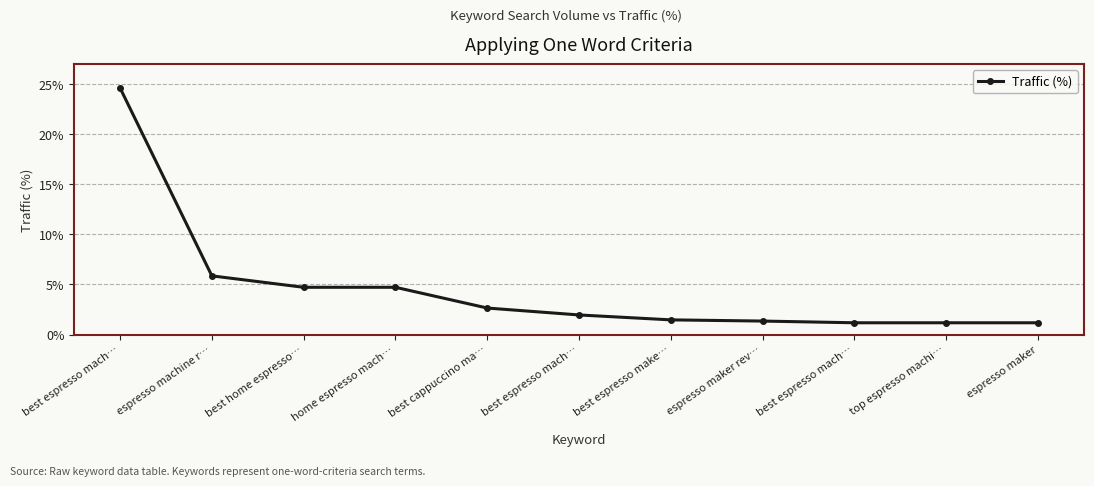

Reading left to right, what are all the values shown in this chart?

best espresso mach…=24.6	espresso machine r…=5.8	best home espresso…=4.7	home espresso mach…=4.7	best cappuccino ma…=2.6	best espresso mach…=1.9	best espresso make…=1.5	espresso maker rev…=1.3	best espresso mach…=1.2	top espresso machi…=1.2	espresso maker=1.2